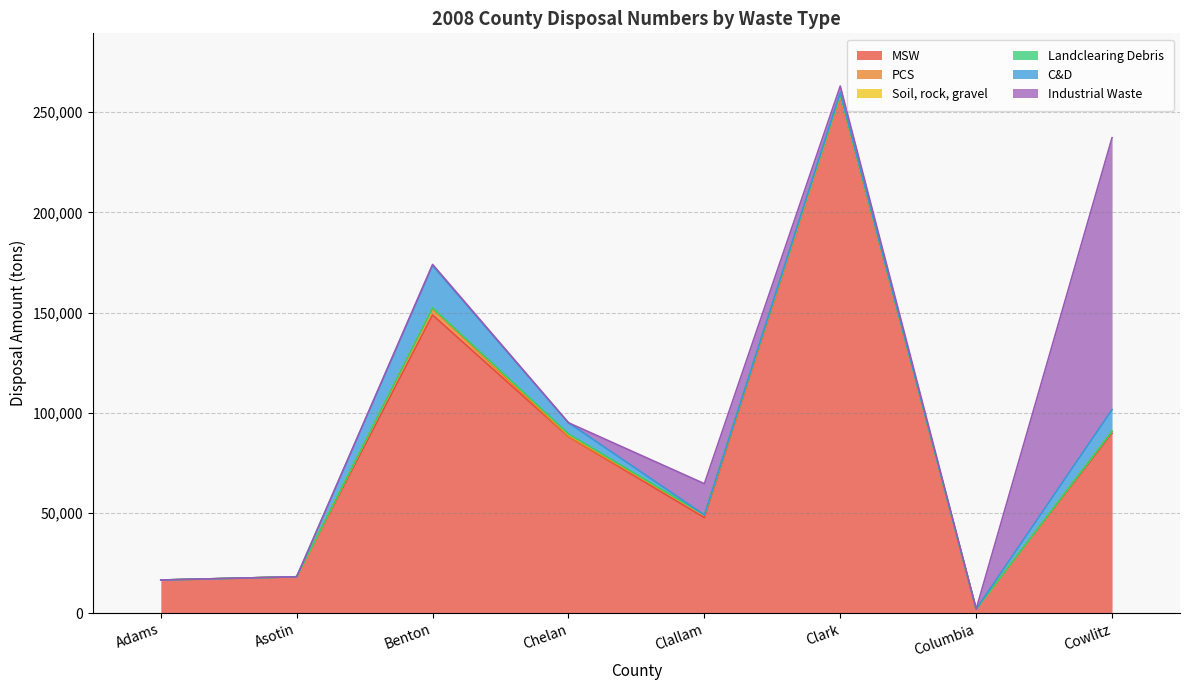

How many lines are shown in the chart?

6